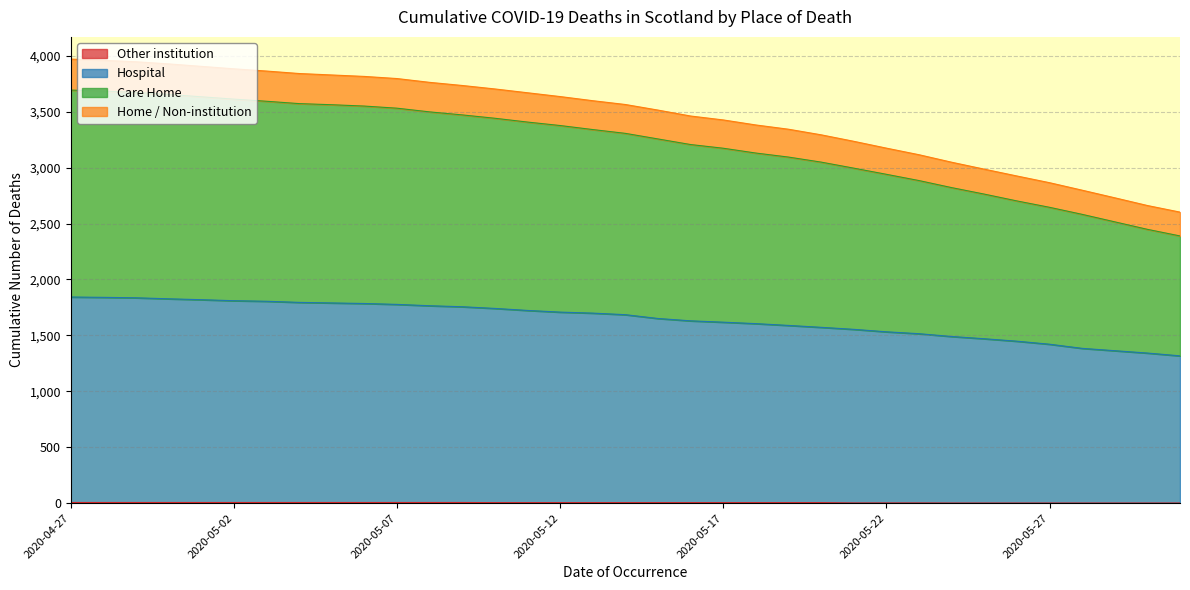

Does the chart have visible grid lines?

Yes